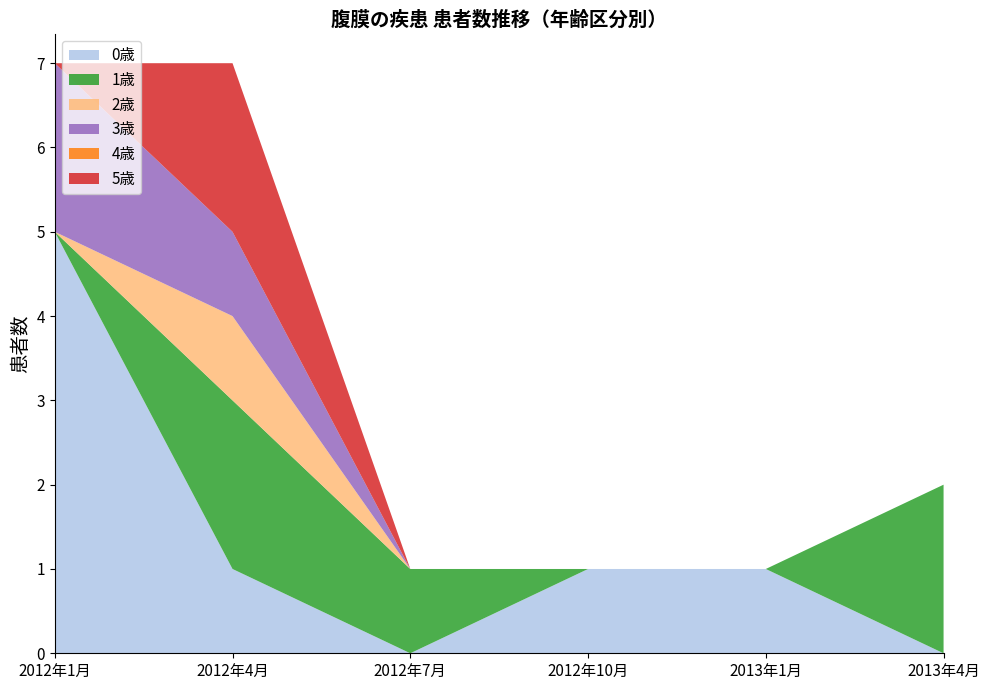

Reading left to right, transcribe all the data shown in this chart.

0歳: 2012年1月=5	2012年4月=1	2012年7月=0	2012年10月=1	2013年1月=1	2013年4月=0
1歳: 2012年1月=0	2012年4月=2	2012年7月=1	2012年10月=0	2013年1月=0	2013年4月=2
2歳: 2012年1月=0	2012年4月=1	2012年7月=0	2012年10月=0	2013年1月=0	2013年4月=0
3歳: 2012年1月=2	2012年4月=1	2012年7月=0	2012年10月=0	2013年1月=0	2013年4月=0
4歳: 2012年1月=0	2012年4月=0	2012年7月=0	2012年10月=0	2013年1月=0	2013年4月=0
5歳: 2012年1月=0	2012年4月=2	2012年7月=0	2012年10月=0	2013年1月=0	2013年4月=0